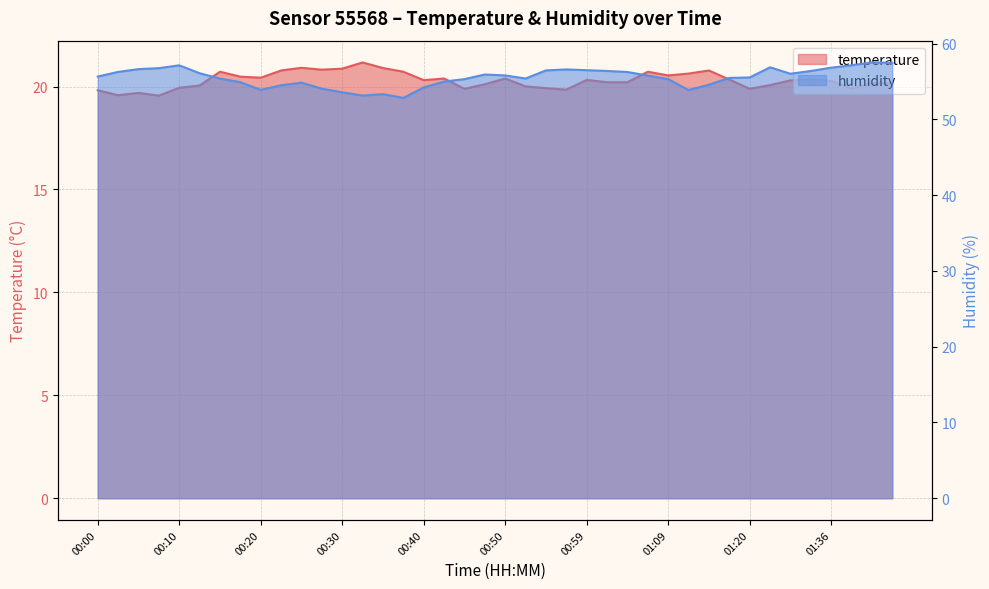

What is the value of the humidity point at the 20th from the left?

55.9